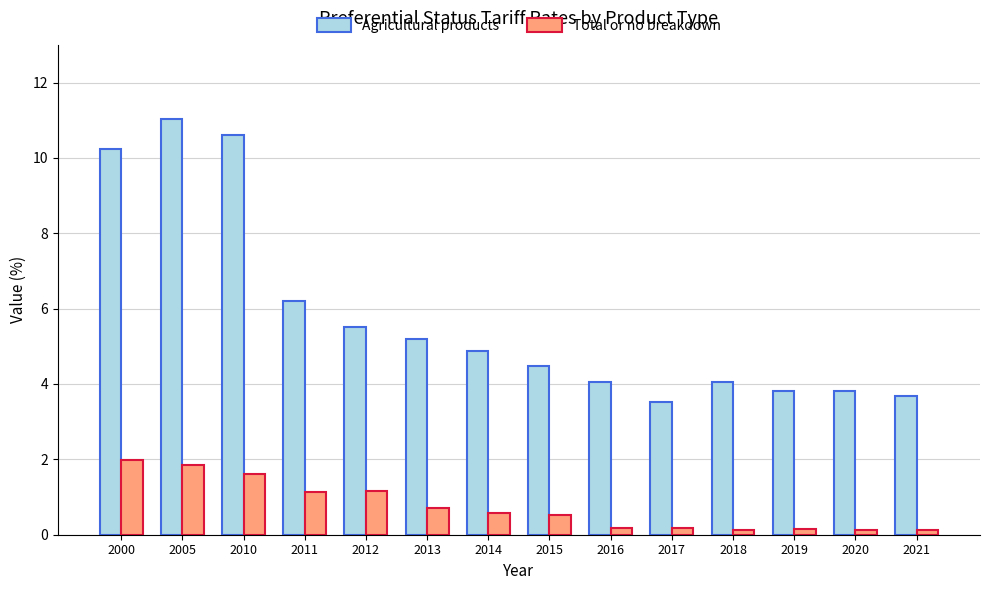

What is the difference between the second highest and second lowest values in the Agricultural products series?

6.9